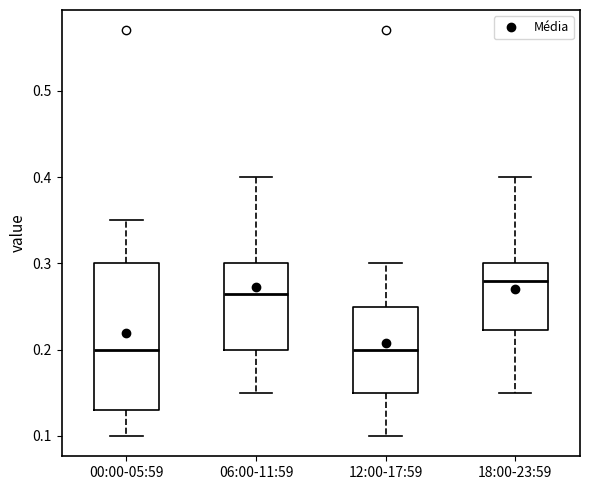

Comparing the boxes themselves (not the whiskers), which one is the tallest?

00:00-05:59